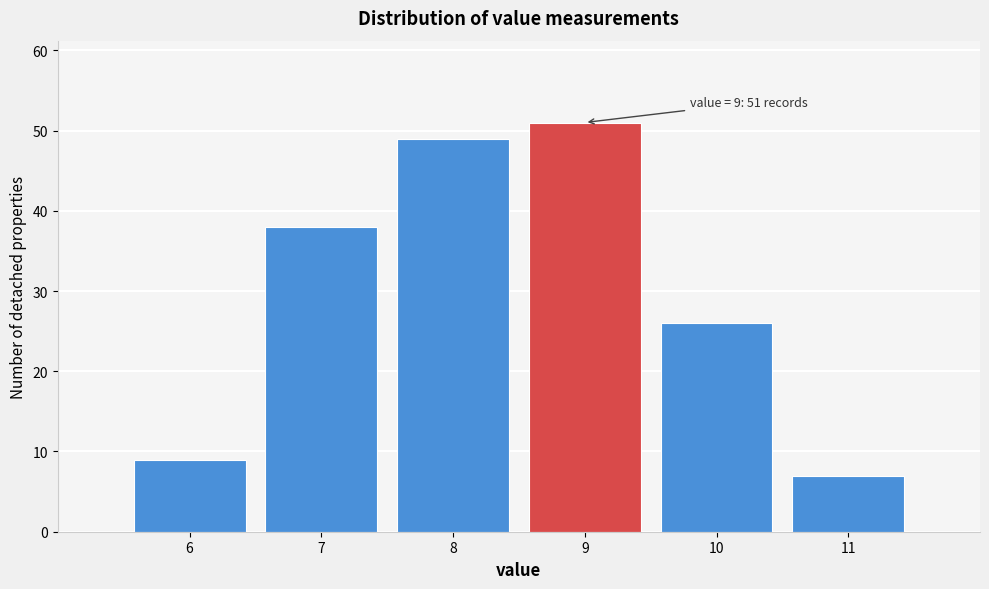

Which range on the x-axis has the tallest bar?

8.5 to 9.5